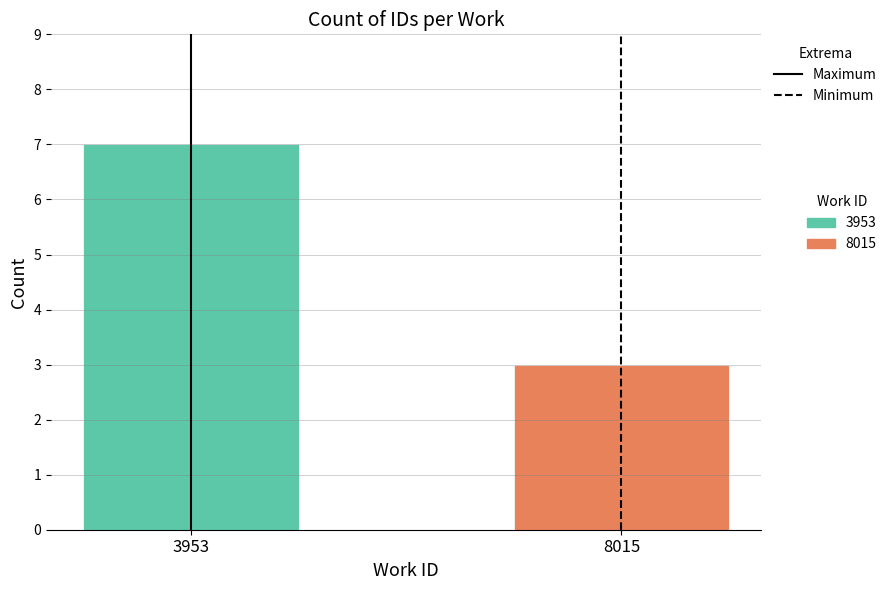

What is the highest value of the 3953 series?

7